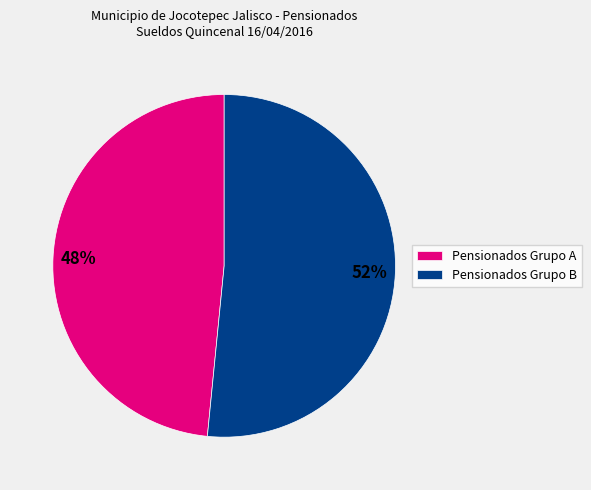

Rank the categories by value from highest to lowest.

Pensionados Grupo B, Pensionados Grupo A